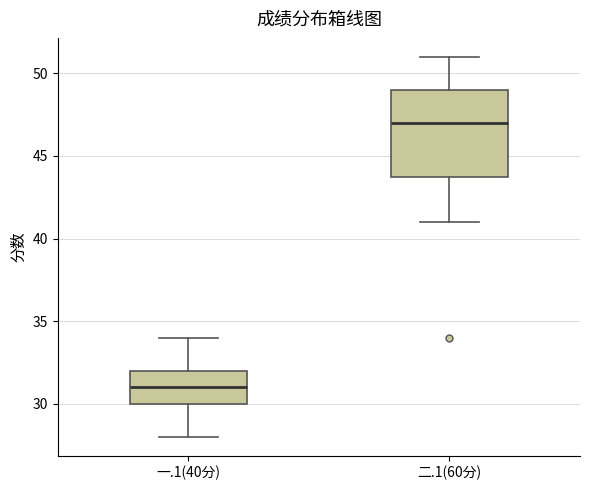

Where does the median line of the box for 一.1(40分) sit on the y-axis? The values are not printed on the chart, so give them approximately, as read against the axis.

31